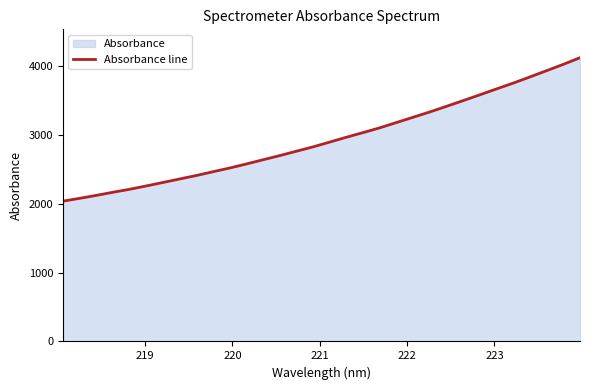

How many lines are shown in the chart?

1